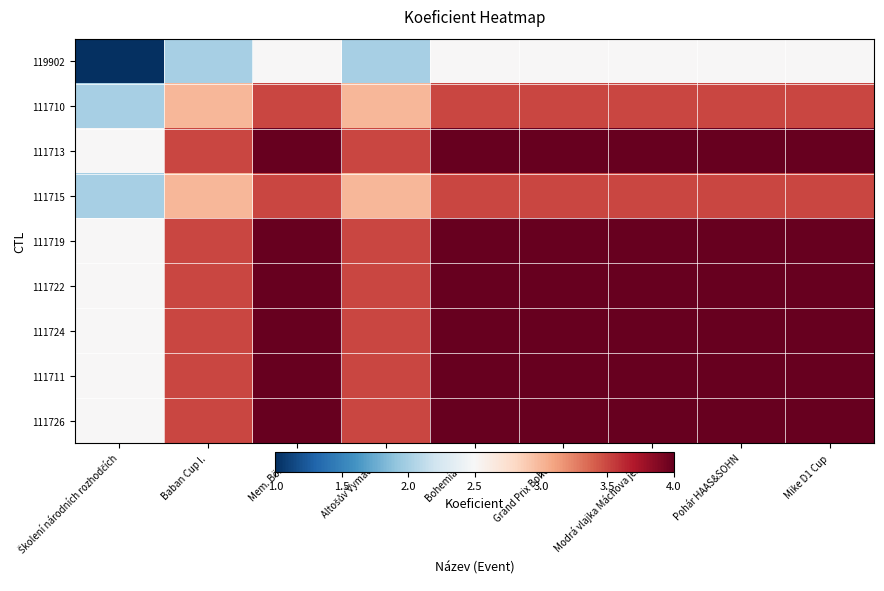

At Školení národních rozhodčích, list the series in order from smallest to largest.

119902, 111710, 111715, 111713, 111719, 111722, 111724, 111711, 111726